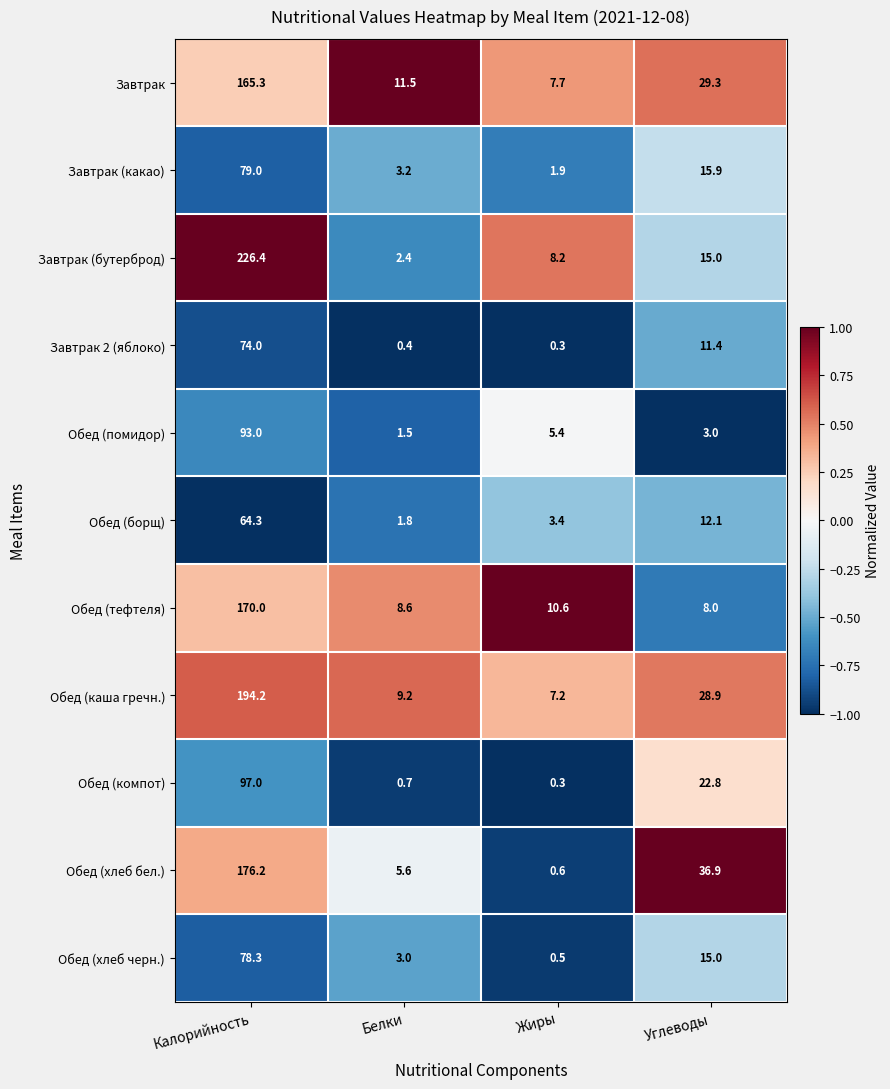

The value of Завтрак at Жиры is 4.2. True or false?

False